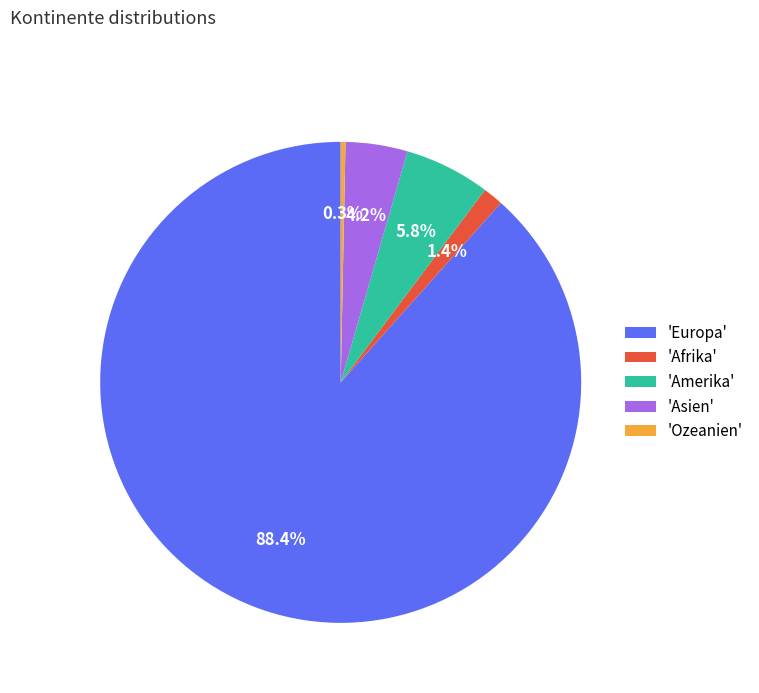

Which category has the smallest portion of the pie?

'Ozeanien'